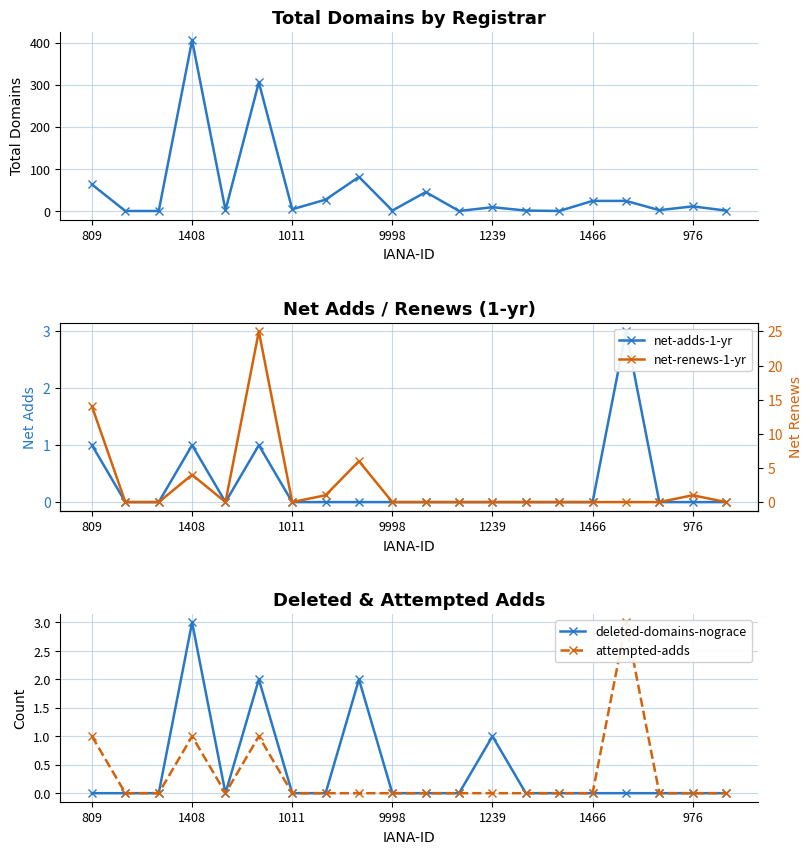

True or false: net-renews-1-yr and total-domains cross at least once.

False